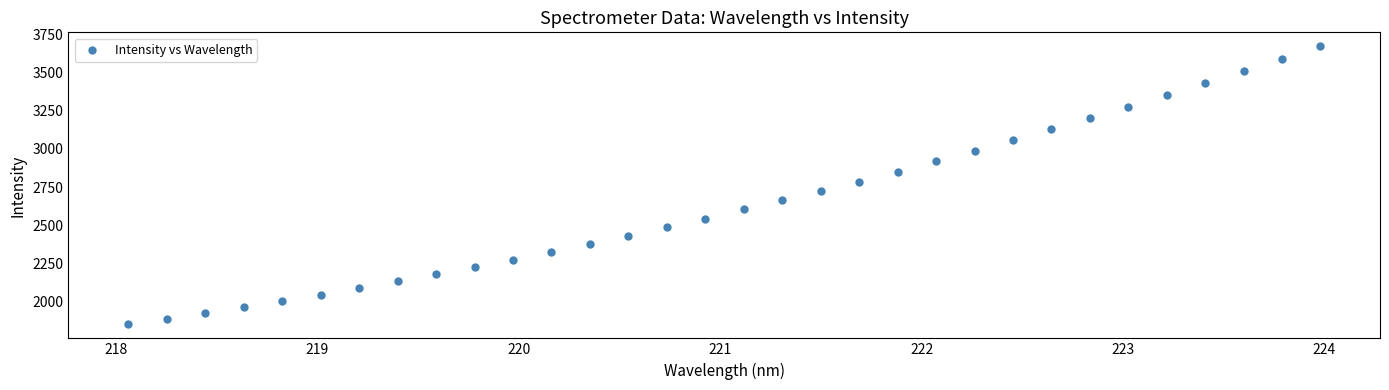

What is the range of Y values (max minus min)?

1824.2